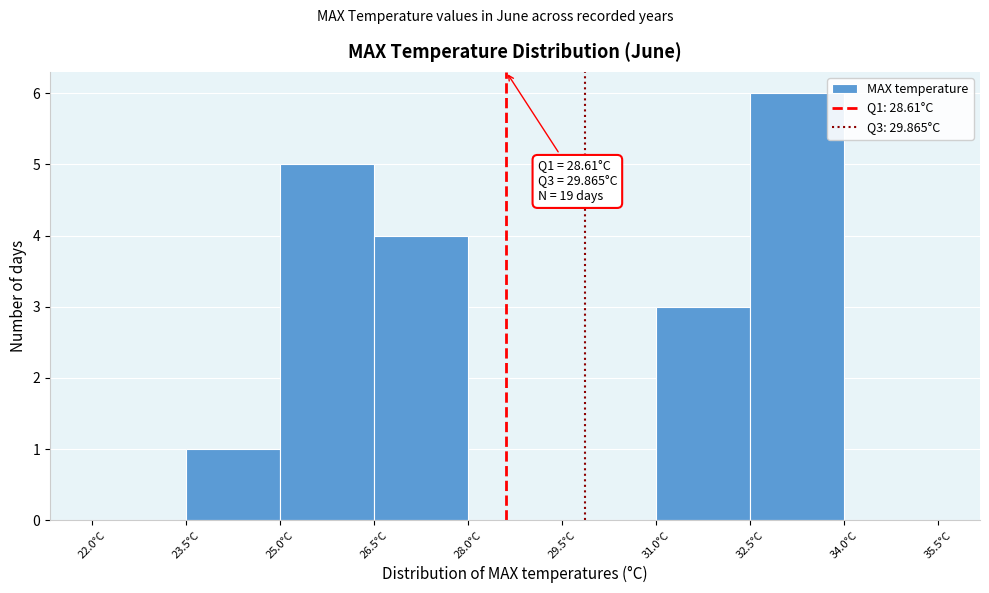

Over which range of the x-axis is the bar tallest?

32.5 to 34.0